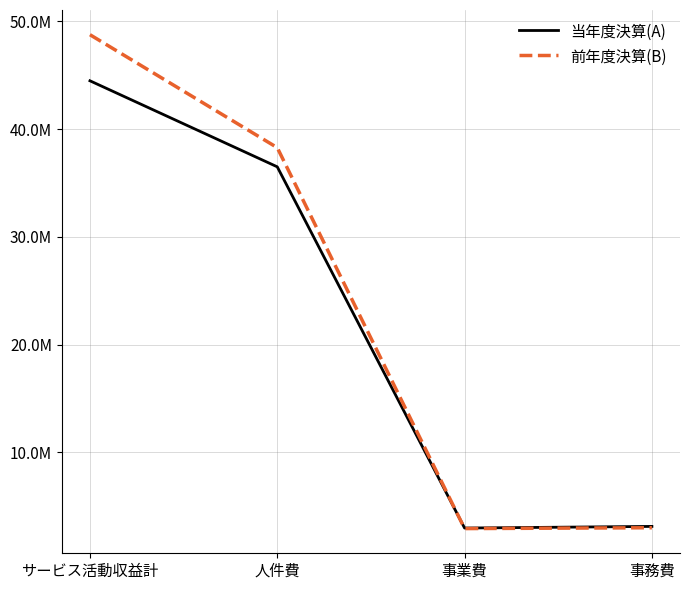

Is the value of 当年度決算(A) at 事業費 greater than the value of 前年度決算(B) at 人件費?

No